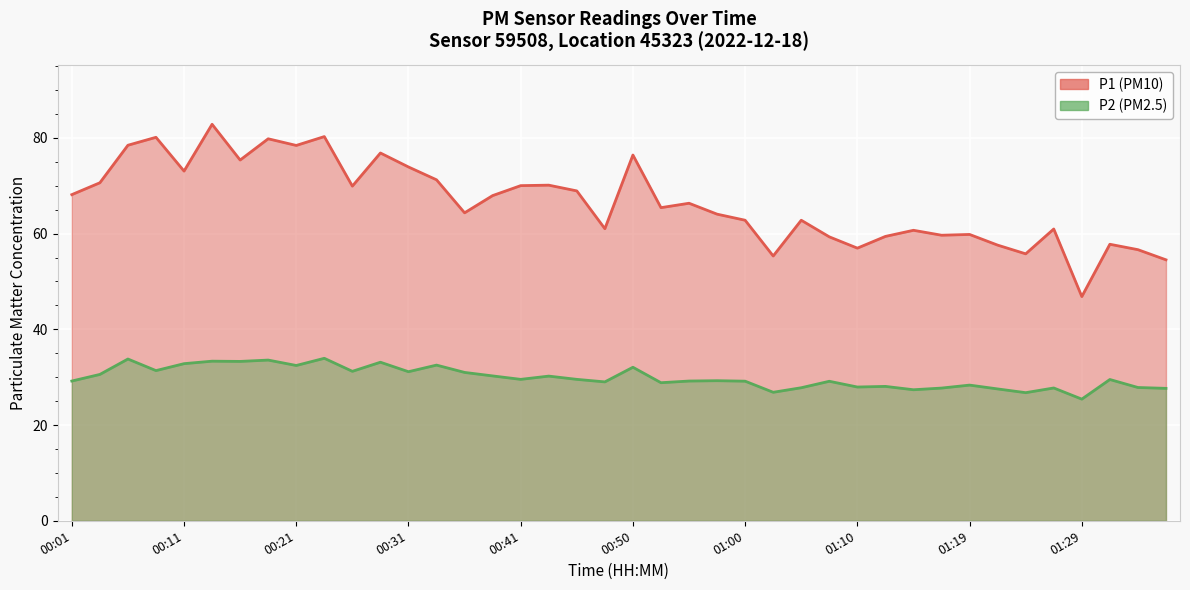

True or false: P2 line and P1 line intersect in this chart.

False